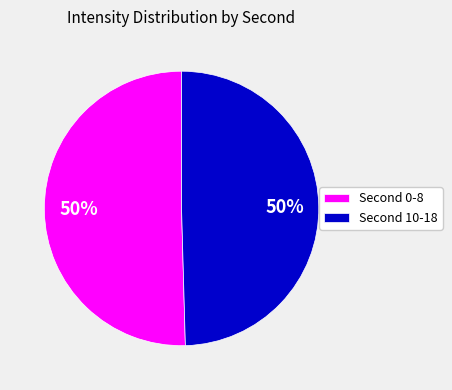

To the nearest percent, what is the average slice percentage?

50%